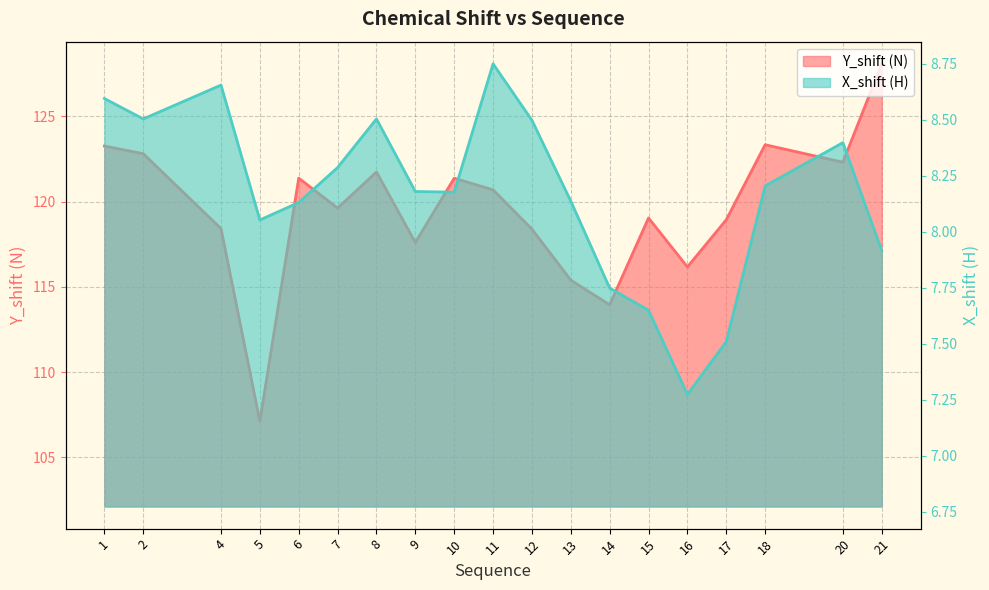

At which label does X_shift first exceed 8?

1